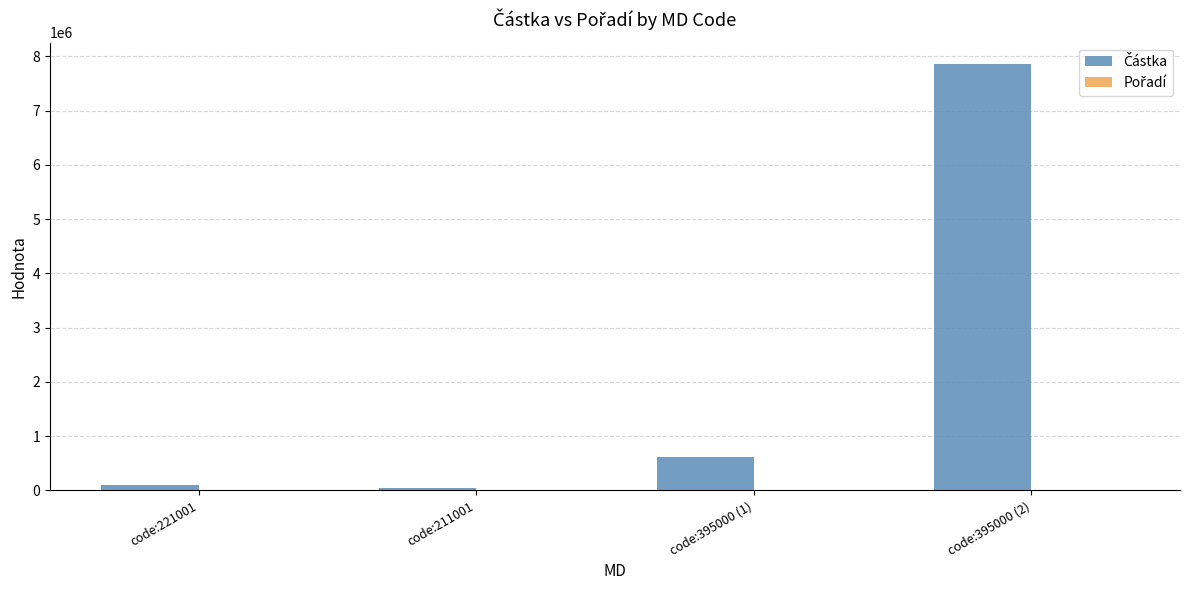

At which category is the sum across all series the highest?

code:395000 (2)